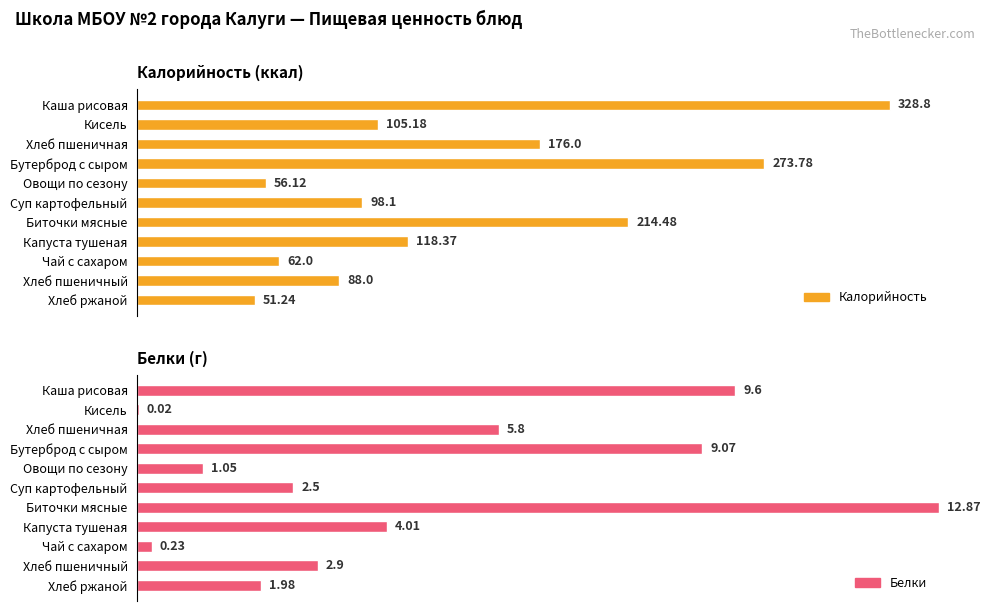

What are all the series names shown in the legend?

Калорийность, Белки